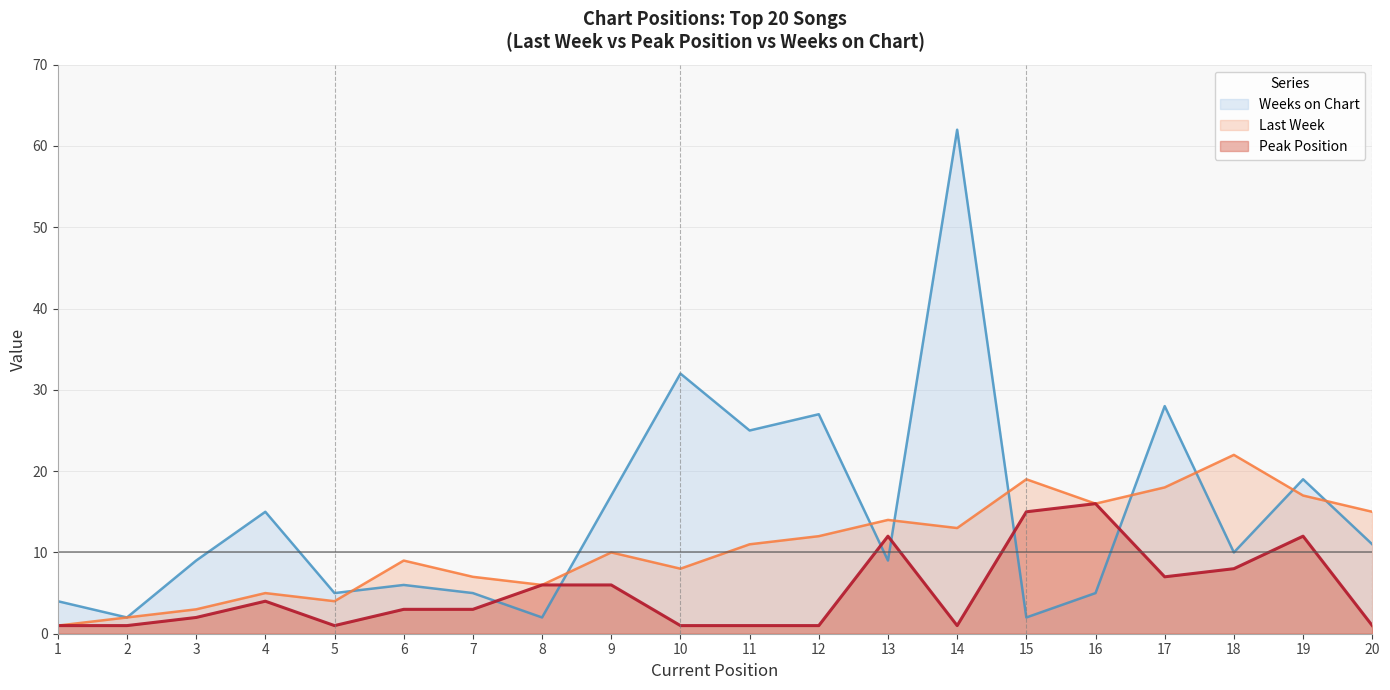

True or false: Last Week has a value of 4 at 14.

False